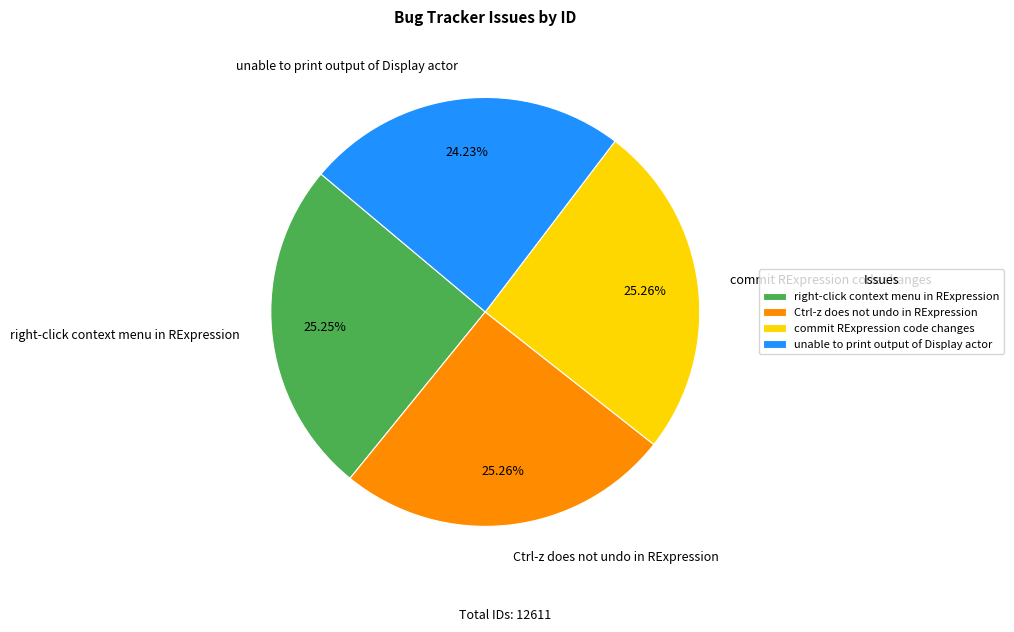

Which category has the smallest portion of the pie?

unable to print output of Display actor